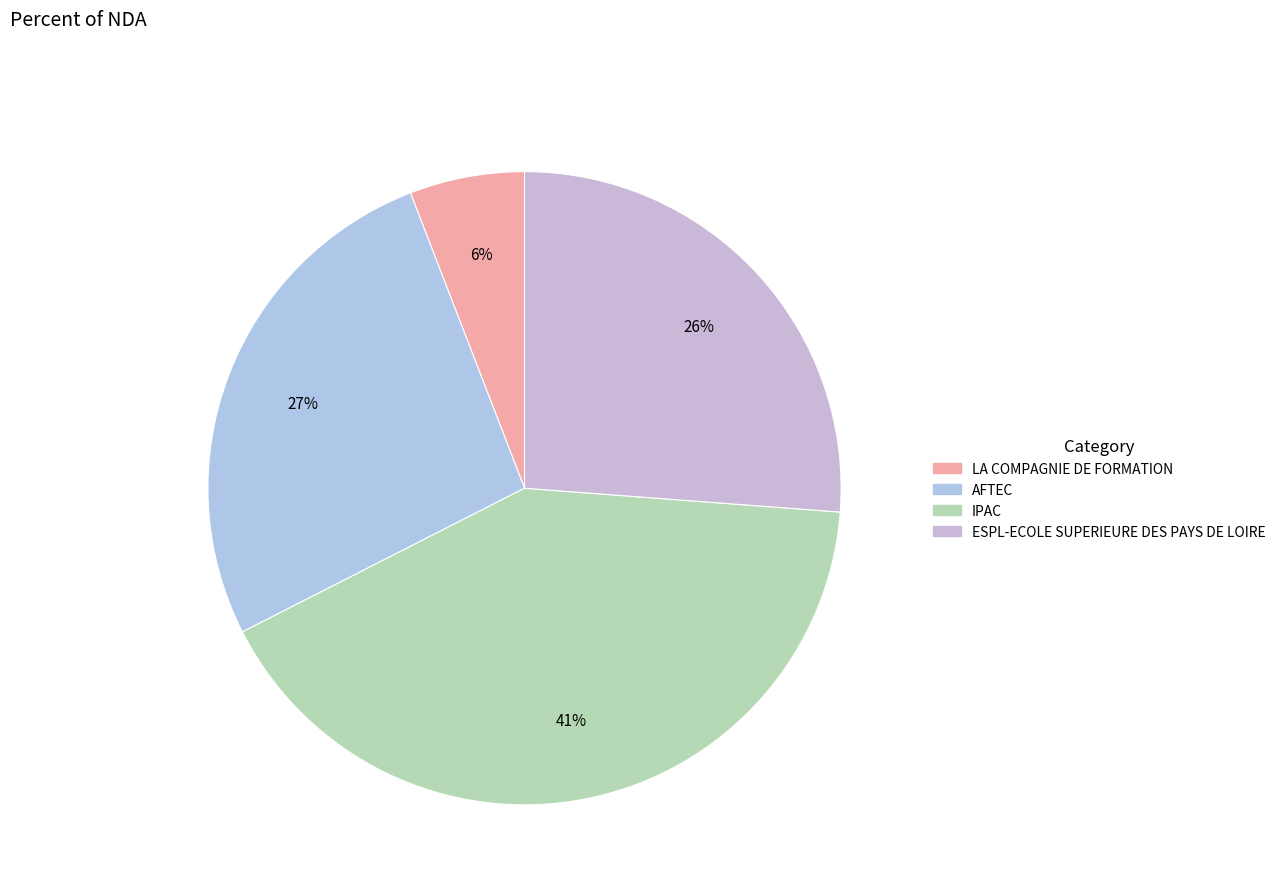

To the nearest percent, what percentage of the pie is IPAC?

41%